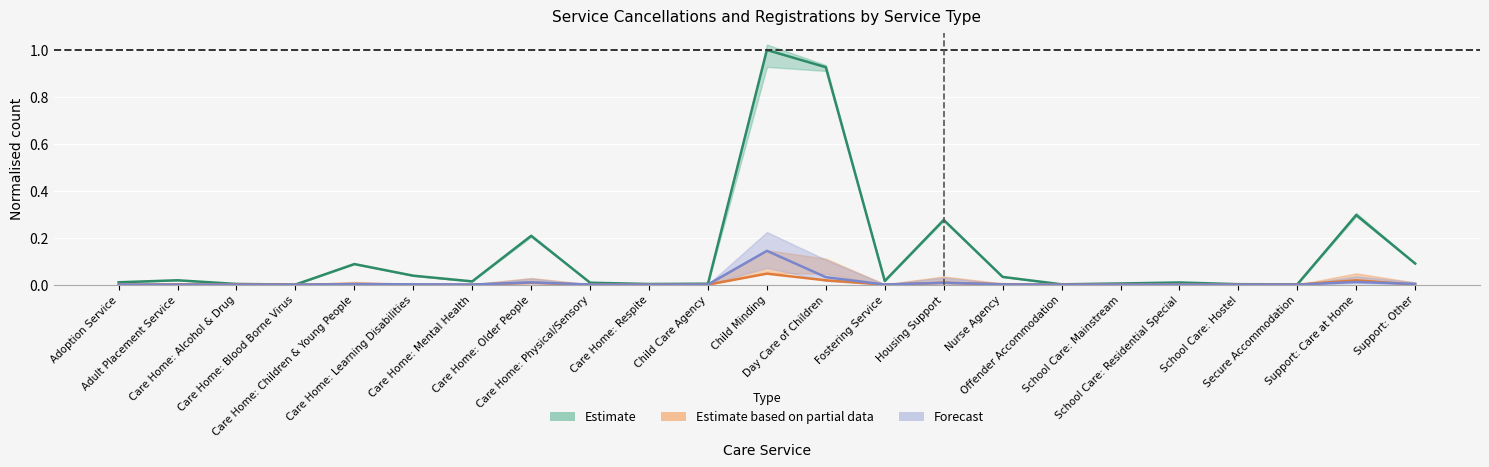

Is this an area chart (filled region under the line)?

No